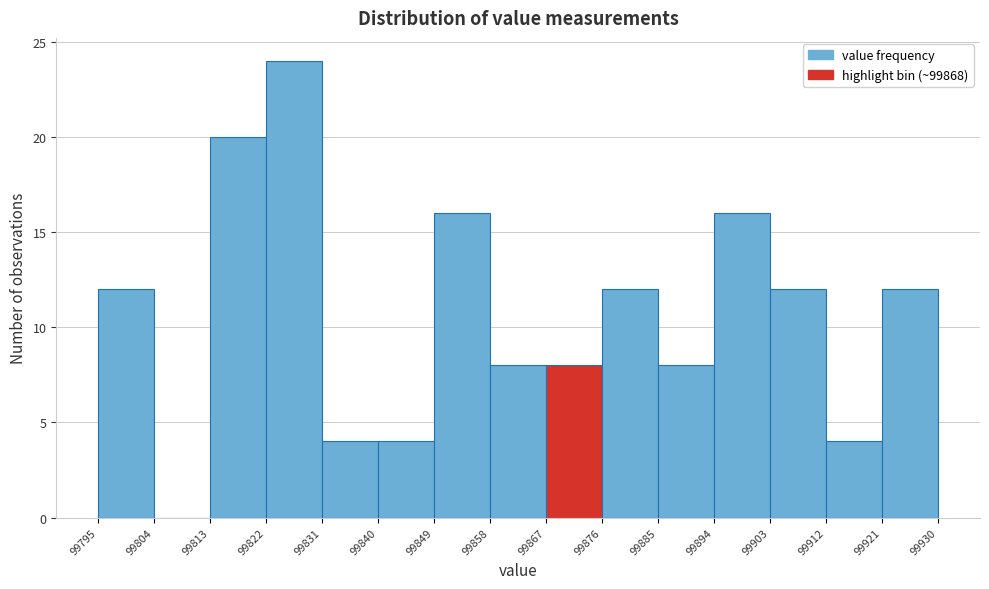

Reading left to right, list every bar in this chart as the range it spans on the x-axis followed by its height. The values are not printed on the chart, so give them approximately, as read against the axis.

99795 to 99804: 12
99804 to 99813: 0
99813 to 99822: 20
99822 to 99831: 24
99831 to 99840: 4
99840 to 99849: 4
99849 to 99858: 16
99858 to 99867: 8
99867 to 99876: 8
99876 to 99885: 12
99885 to 99894: 8
99894 to 99903: 16
99903 to 99912: 12
99912 to 99921: 4
99921 to 99930: 12